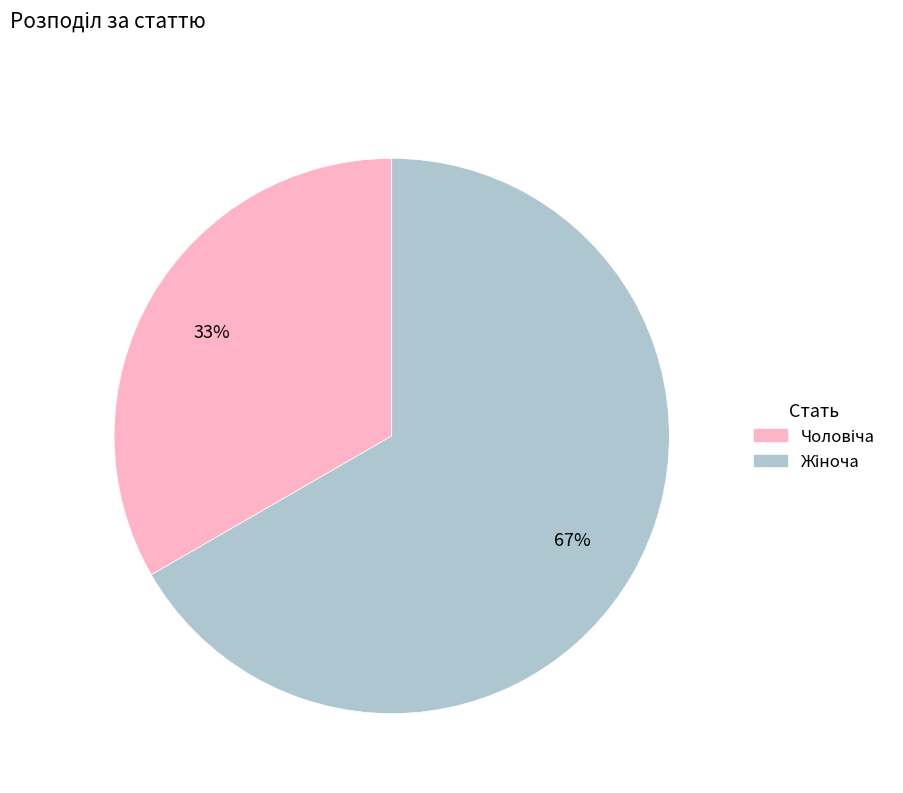

Does any single category account for the majority?

Yes